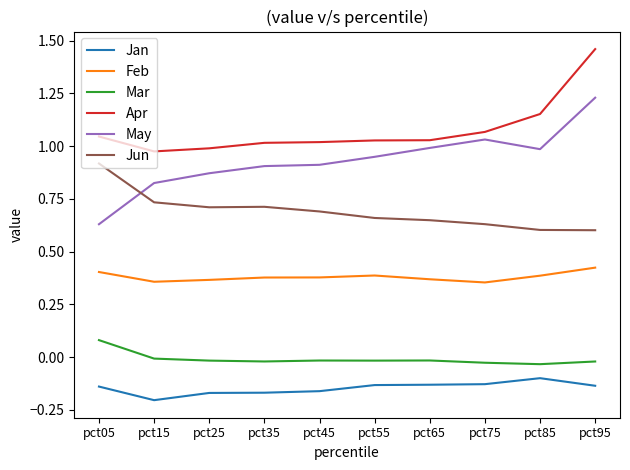

True or false: Jan and May intersect in this chart.

False